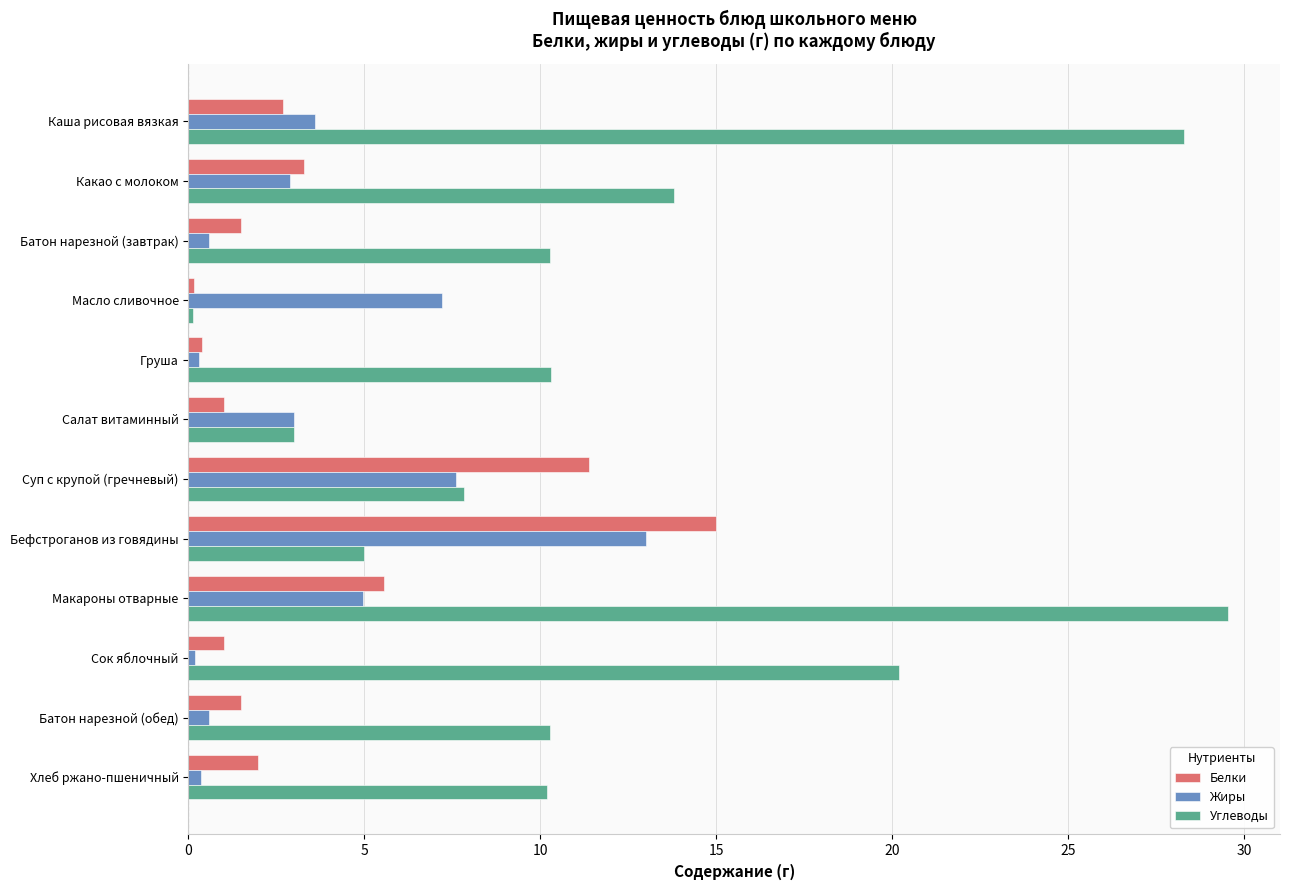

Where is Углеводы nearest to the value 14?

Какао с молоком